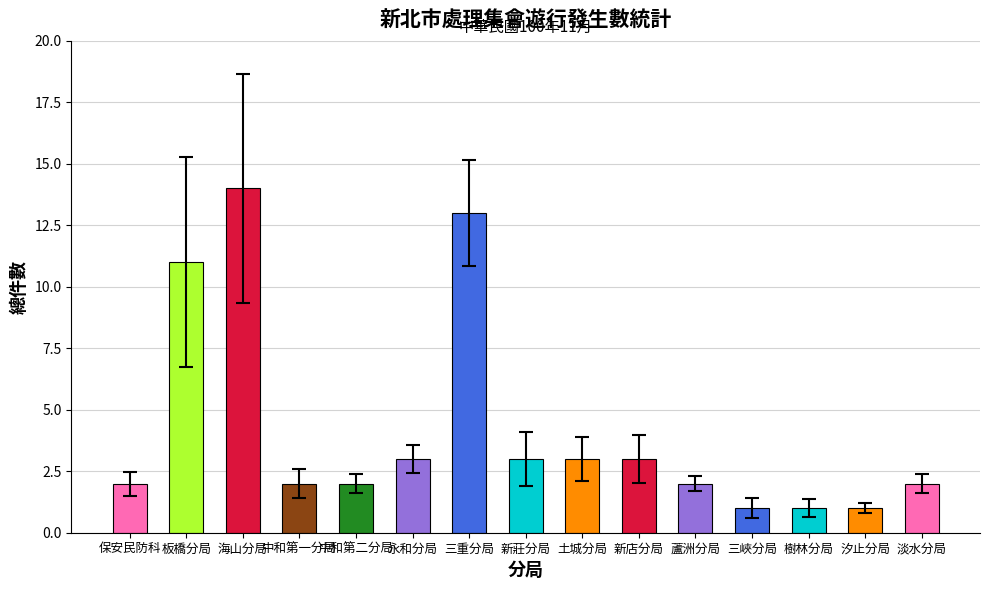

What is the change in value from 中和第二分局 to 汐止分局?

-1